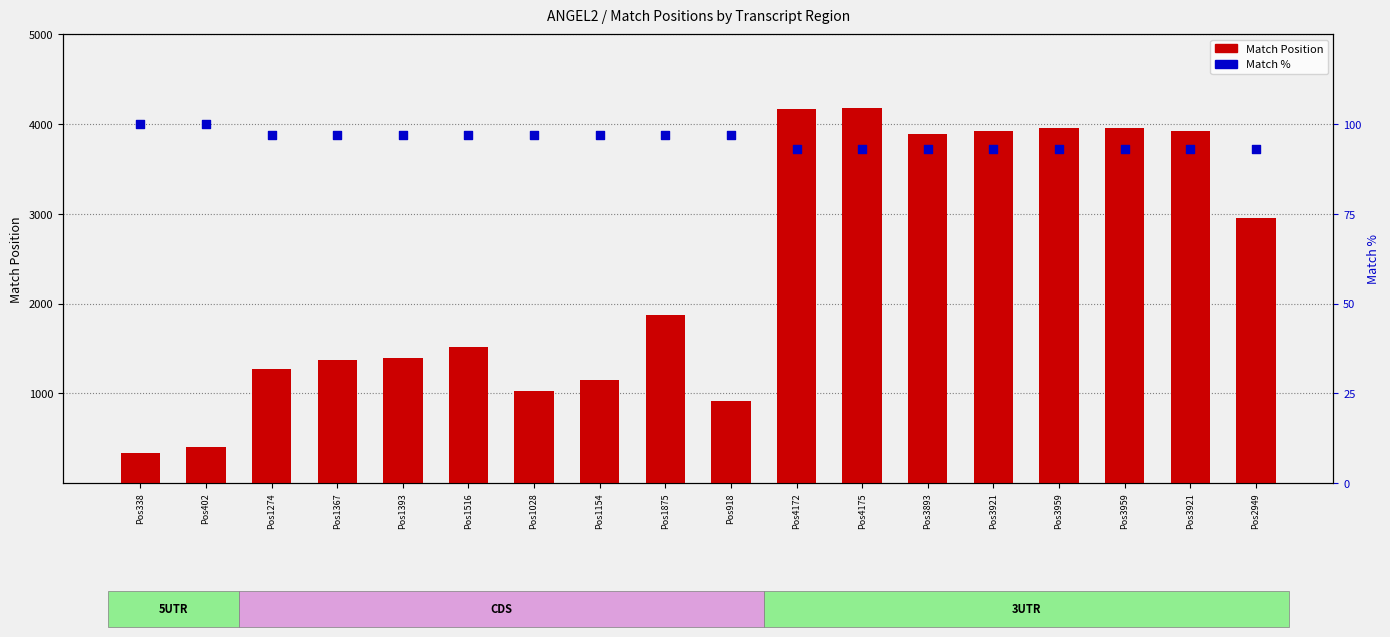

At how many categories does at least one series exceed 3737?

7